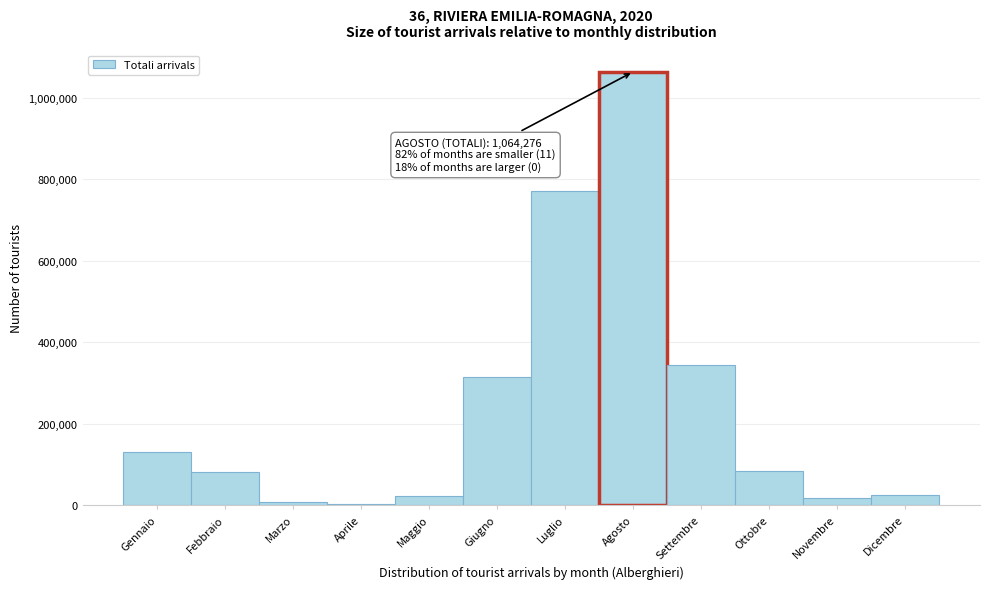

Where is the data nearest to the value 532775?

Settembre